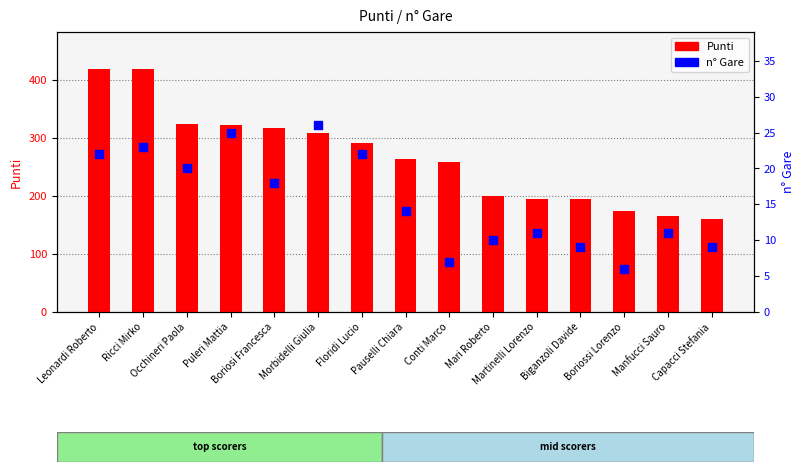

What is the total value across all series at Morbidelli Giulia?

335.7